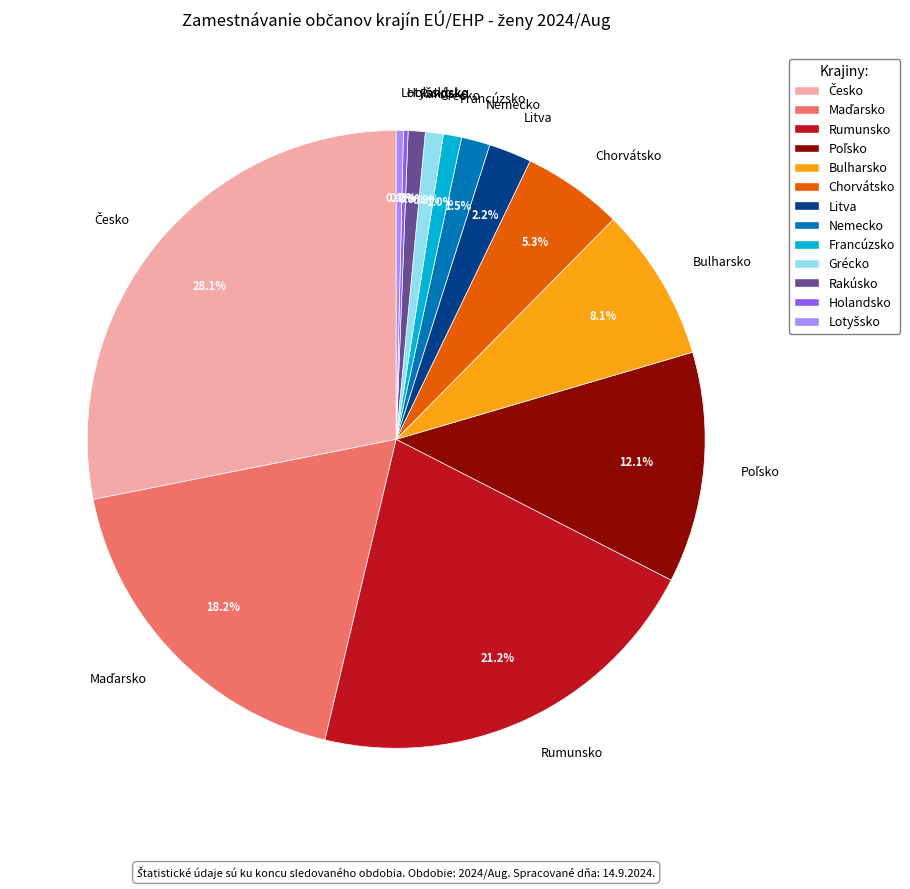

Is the sum of Rumunsko and Nemecko greater than half?

No